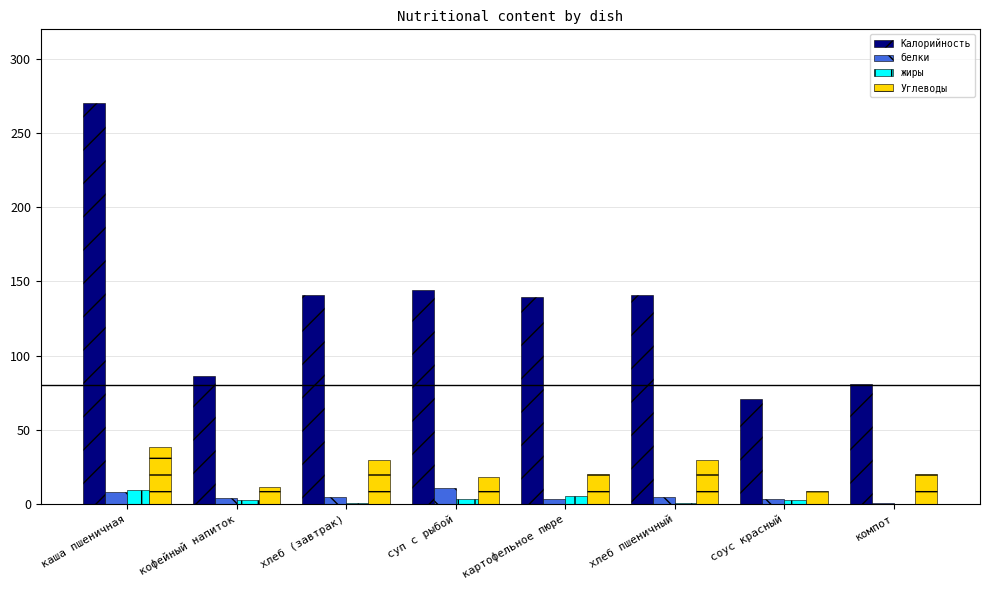

What is the sum of all белки values?

38.6